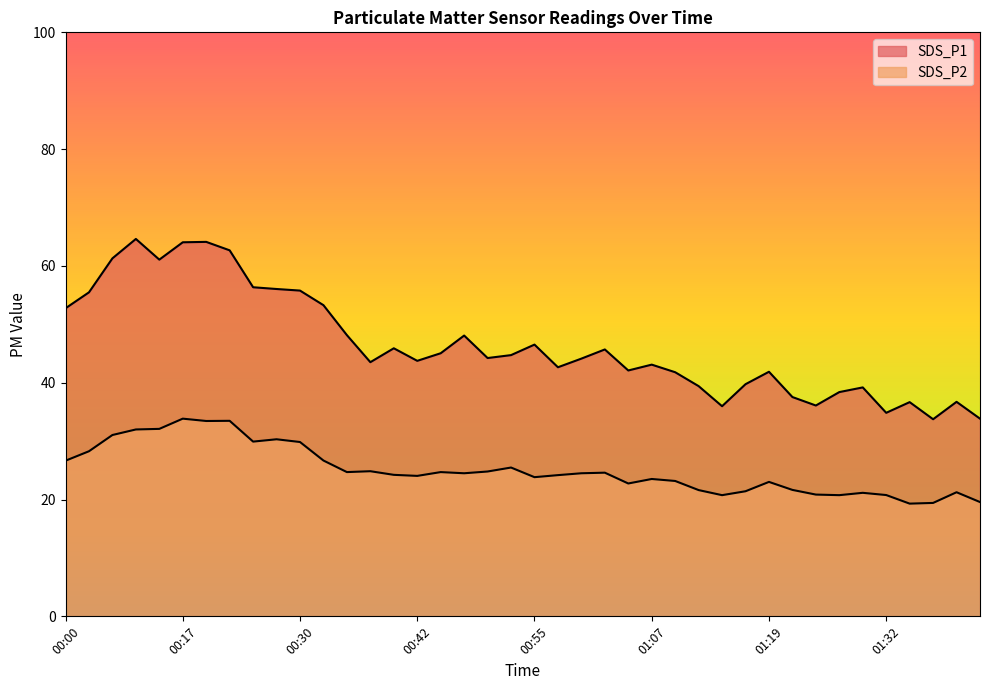

In SDS_P2, how many points are lower than both neighbors (excluding endpoints)?

10